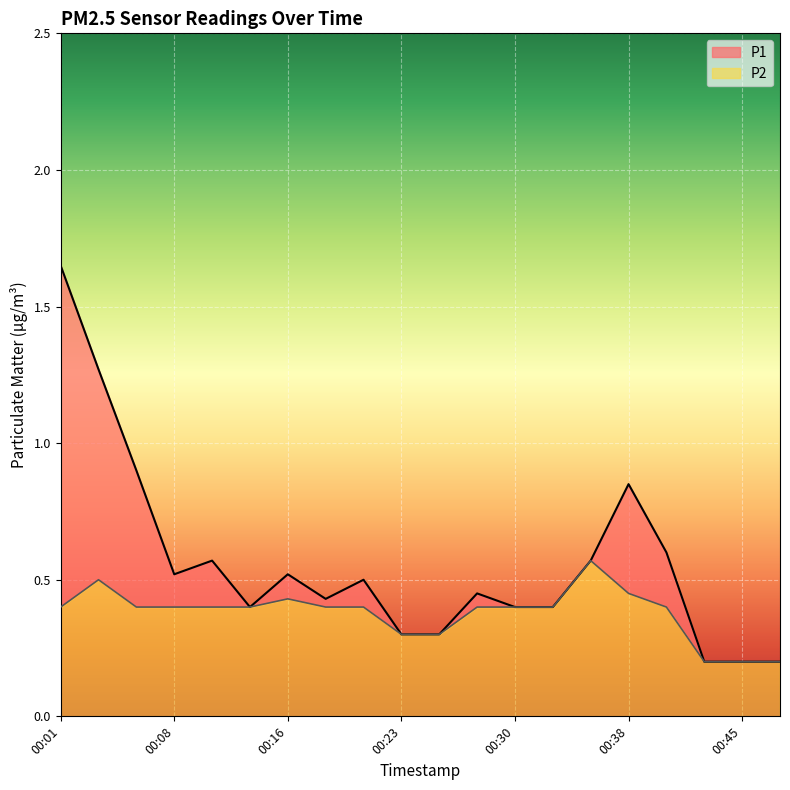

True or false: P1 and P2 cross at least once.

False